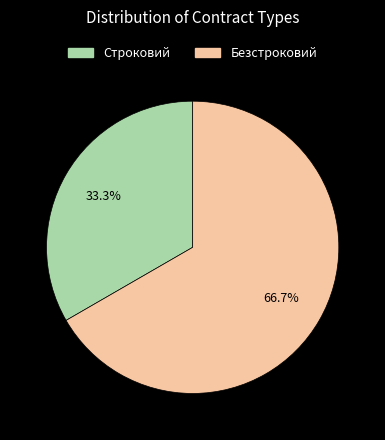

To the nearest percent, what is the difference between the largest and smallest slice percentages?

33%